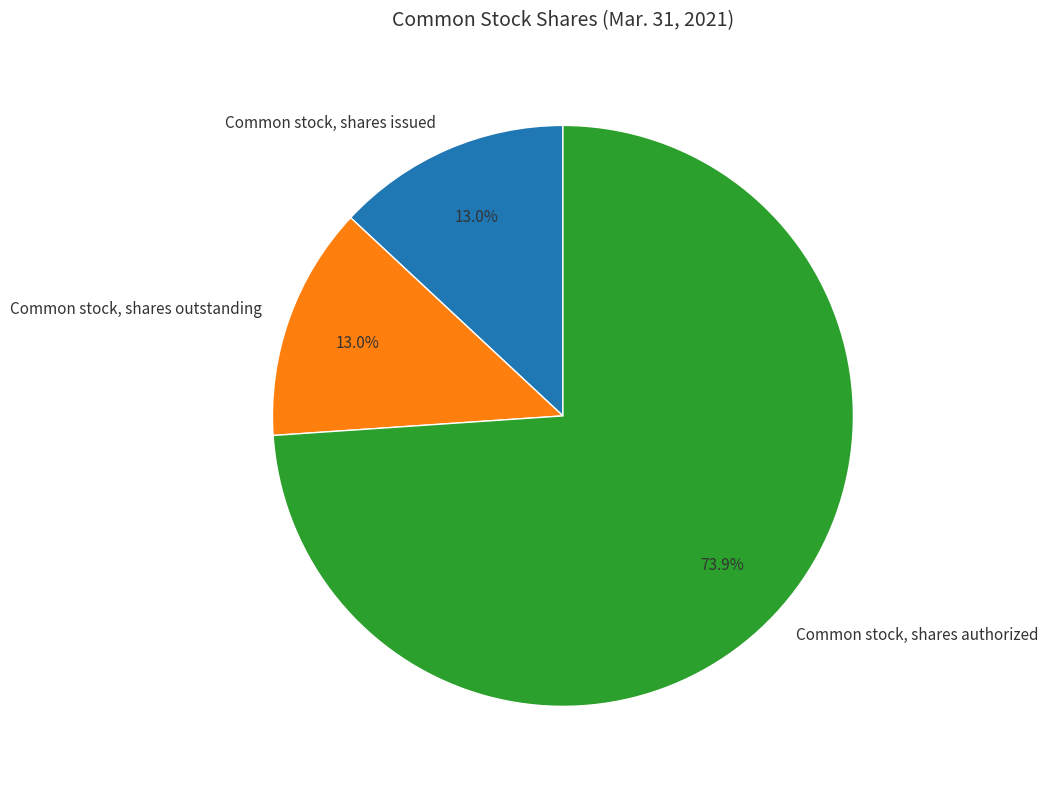

Between Common stock, shares issued and Common stock, shares authorized, which is larger?

Common stock, shares authorized